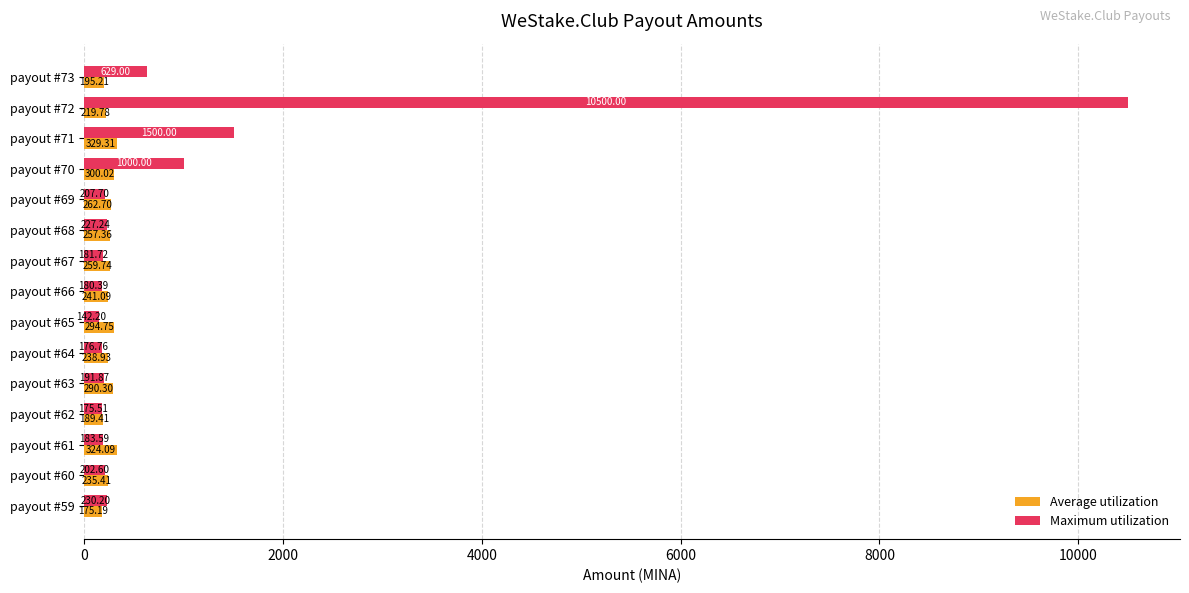

List the series in order of their overall mean, highest first.

Maximum utilization, Average utilization